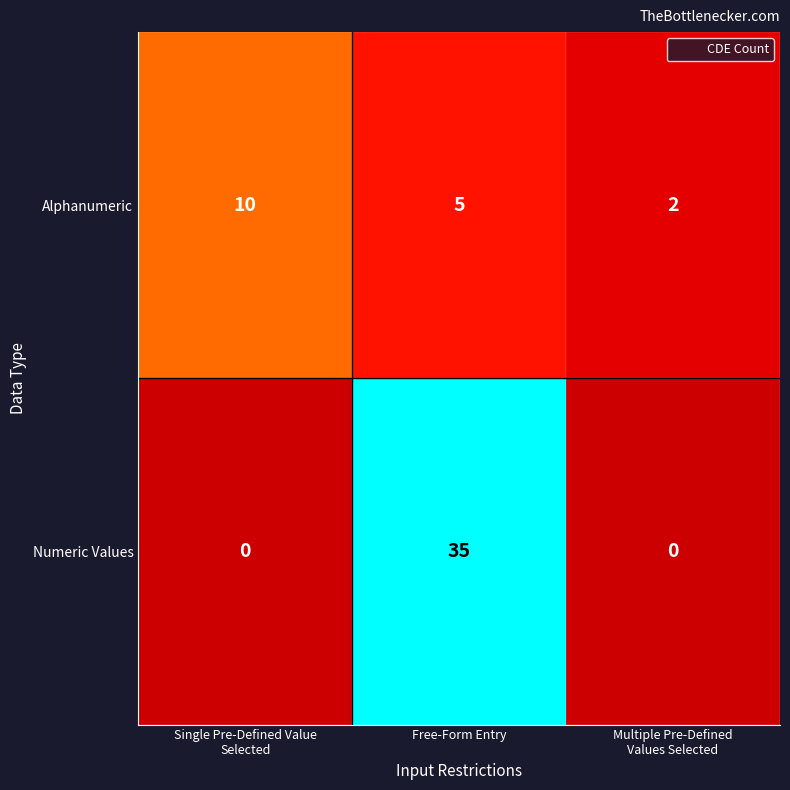

List the series in order of their overall mean, lowest first.

Alphanumeric, Numeric Values